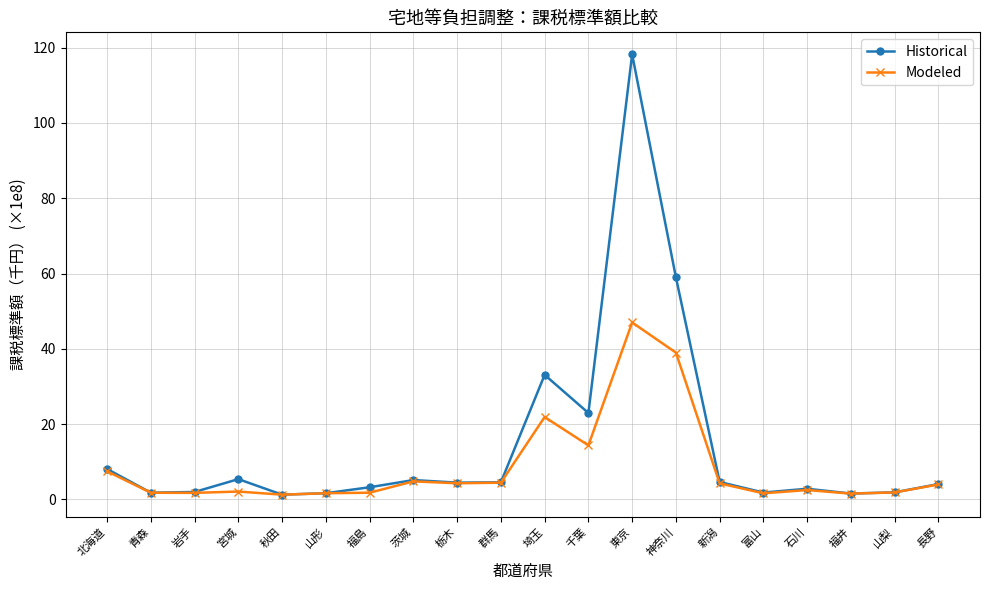

Read the Historical value at 長野.

4.1